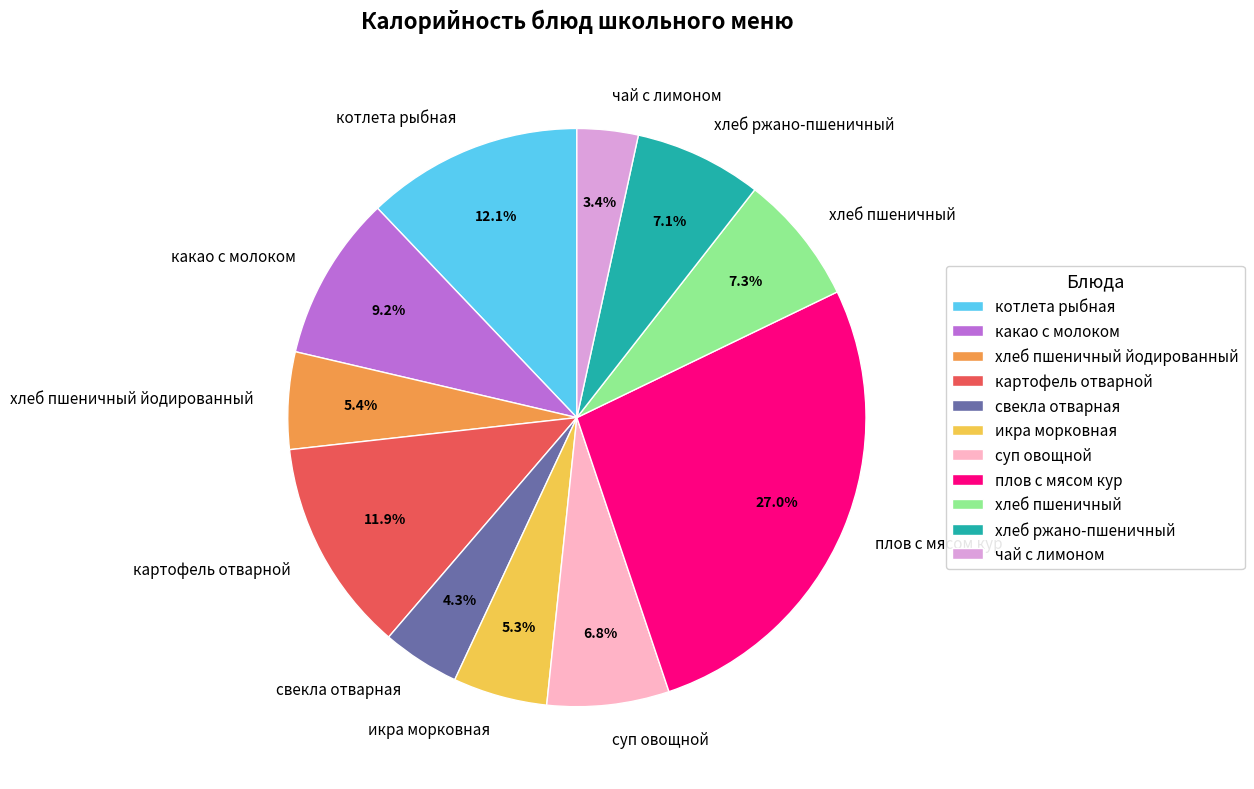

Between картофель отварной and чай с лимоном, which is larger?

картофель отварной